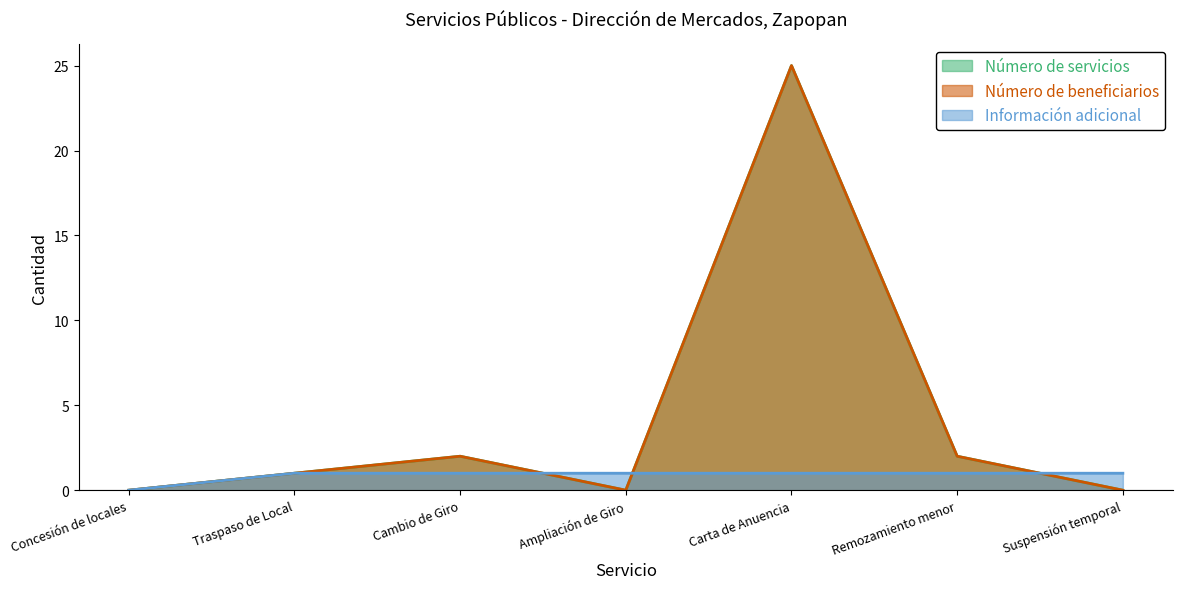

How many series are shown in this chart?

3